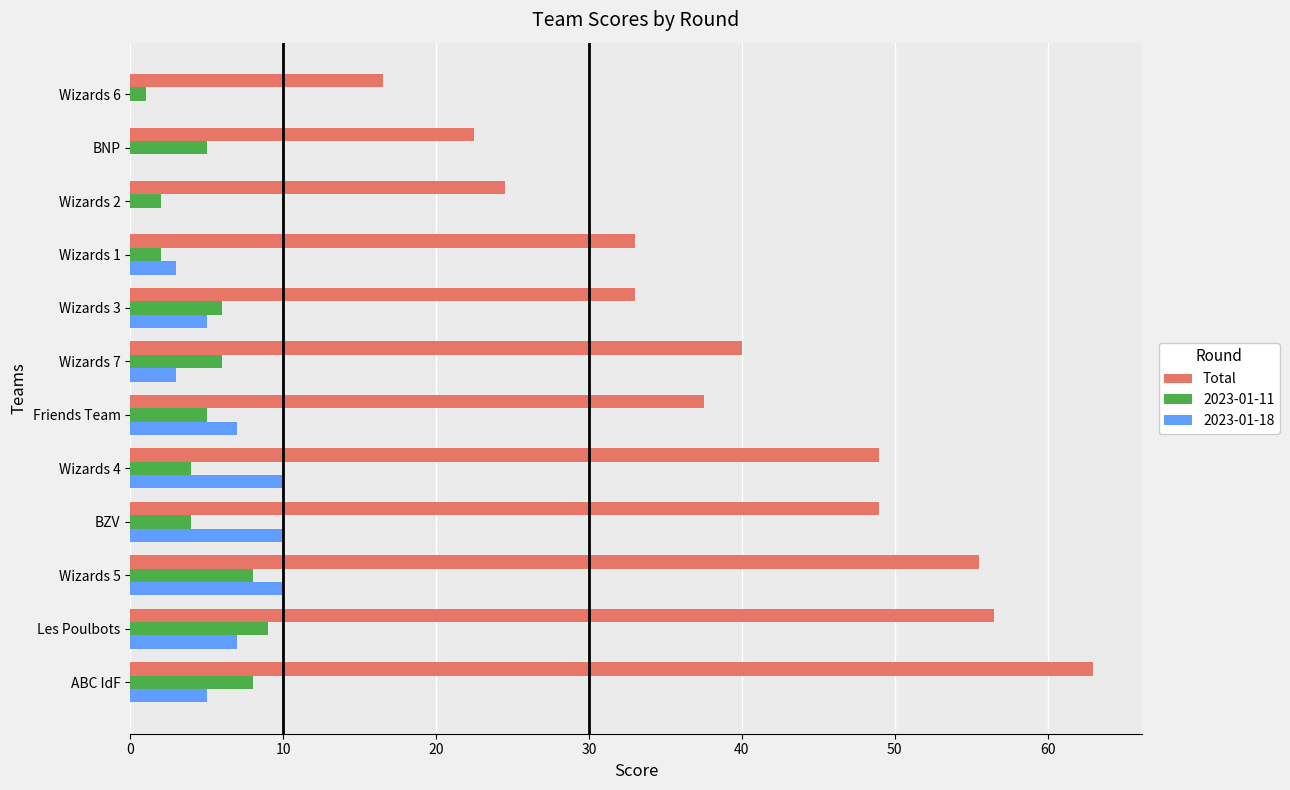

Which label corresponds to the largest value in the chart?

ABC IdF